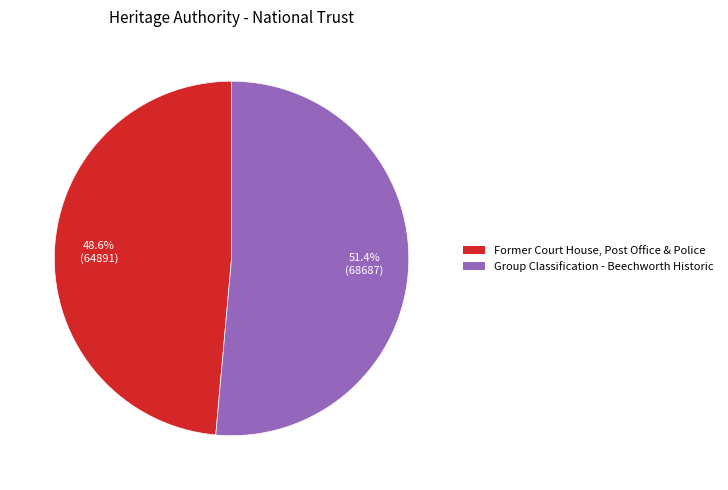

Which has a higher value, Former Court House, Post Office & Police or Group Classification - Beechworth Historic?

Group Classification - Beechworth Historic